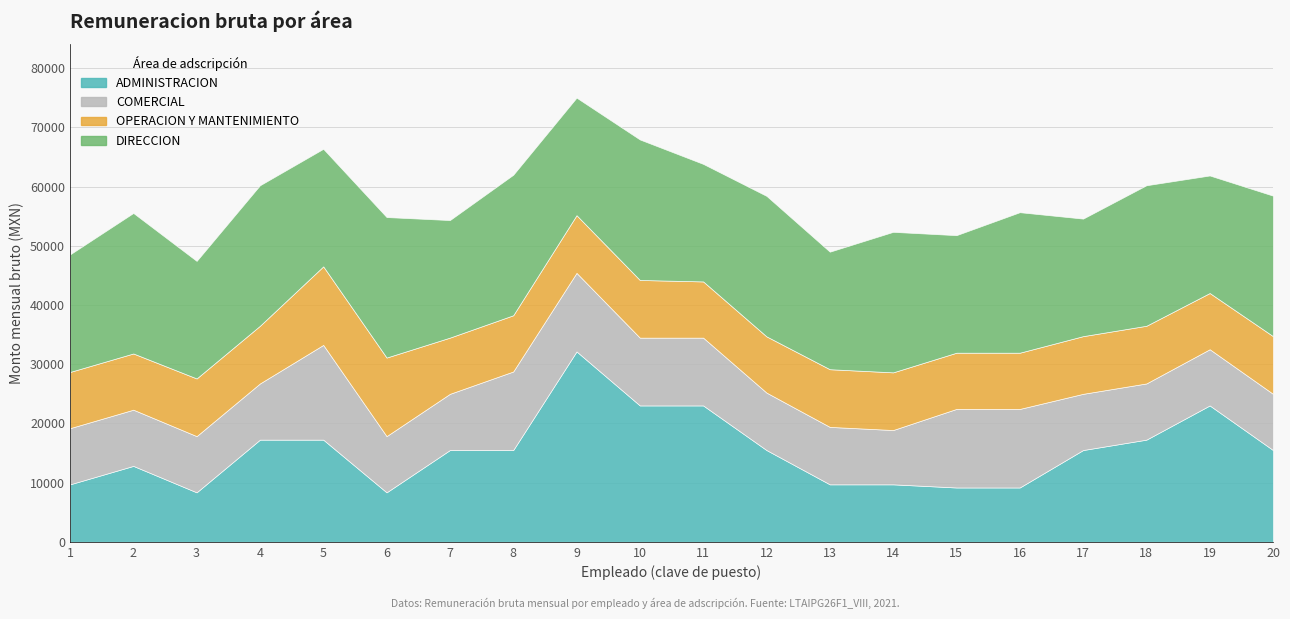

True or false: OPERACION Y MANTENIMIENTO and DIRECCION cross at least once.

False